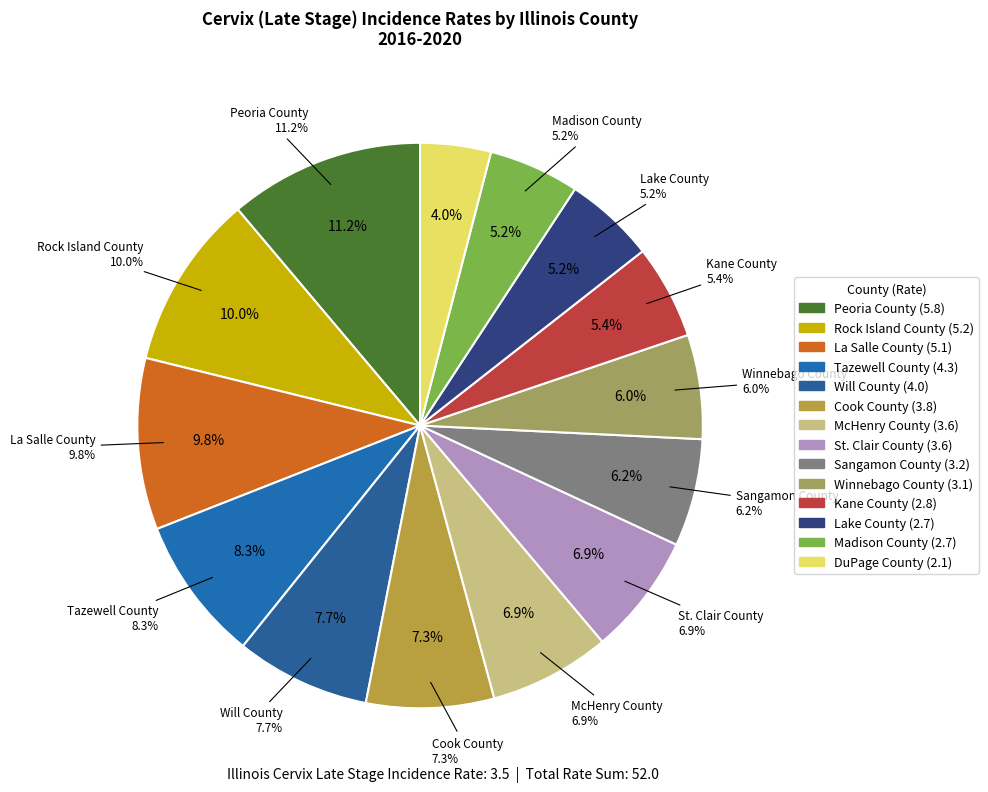

To the nearest percent, what is the difference between the Kane County and DuPage County slice percentages?

1%